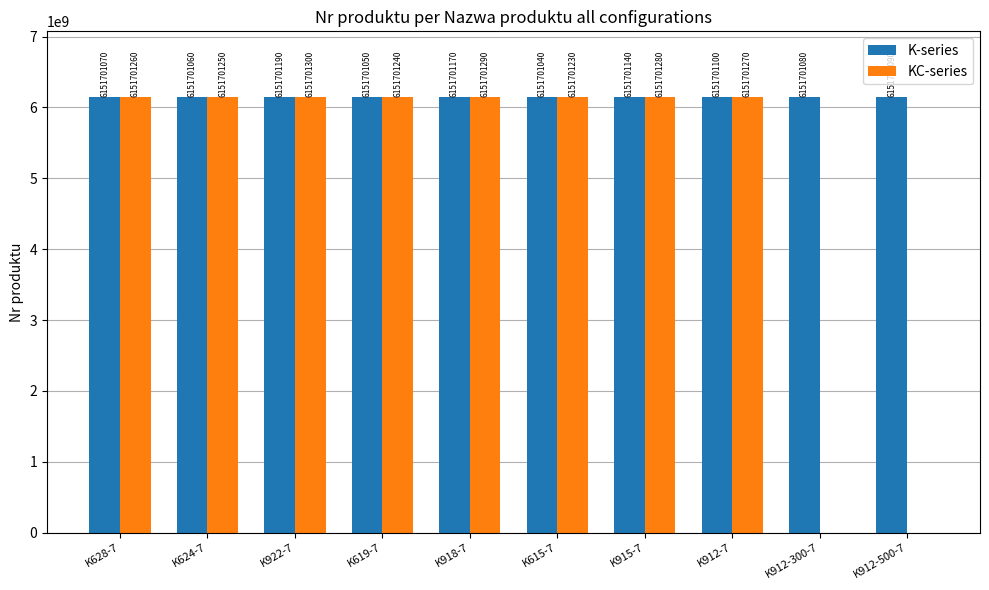

Read the KC-series value at K915-7, to the nearest 50.

6151701300